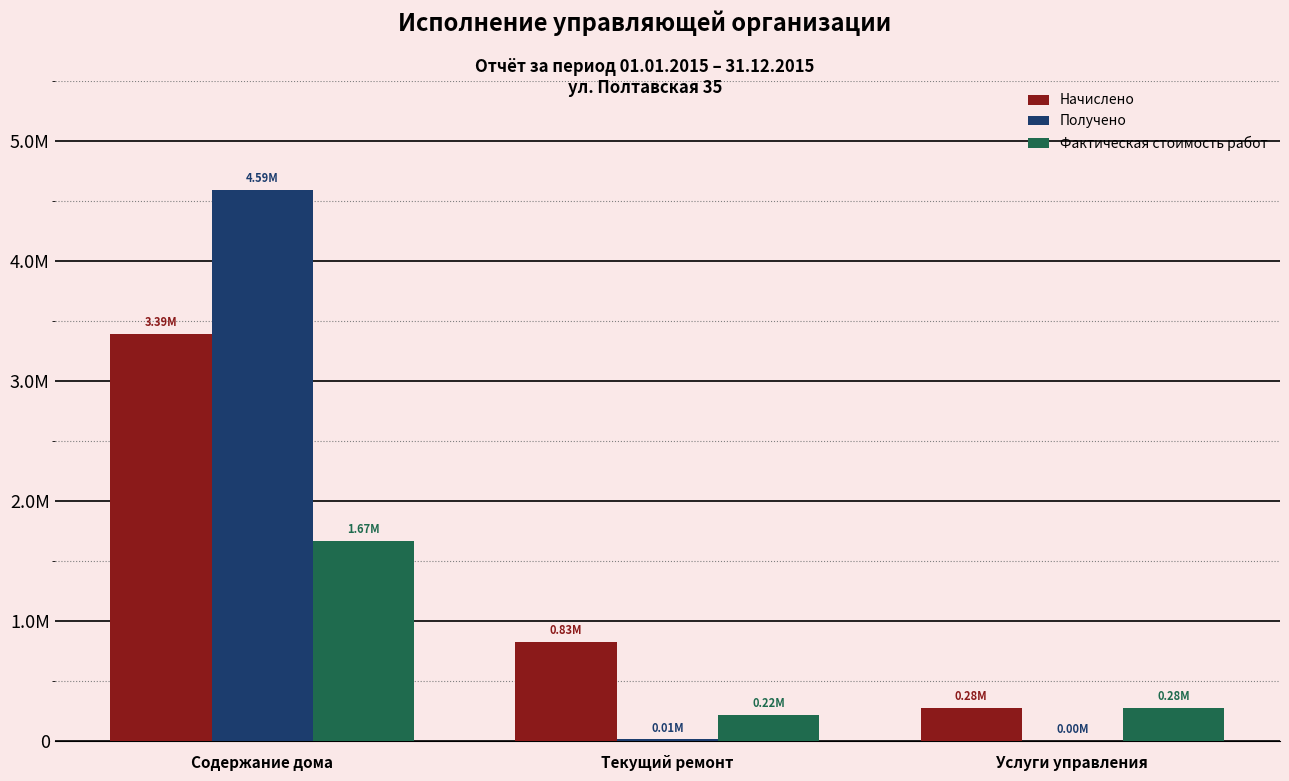

Reading right to left, transcribe all the data shown in this chart.

Начислено: 275535.4	829024.4	3390443.4
Получено: 0.0	14539.0	4593421.4
Фактическая стоимость работ: 275535.4	217661.1	1665292.5